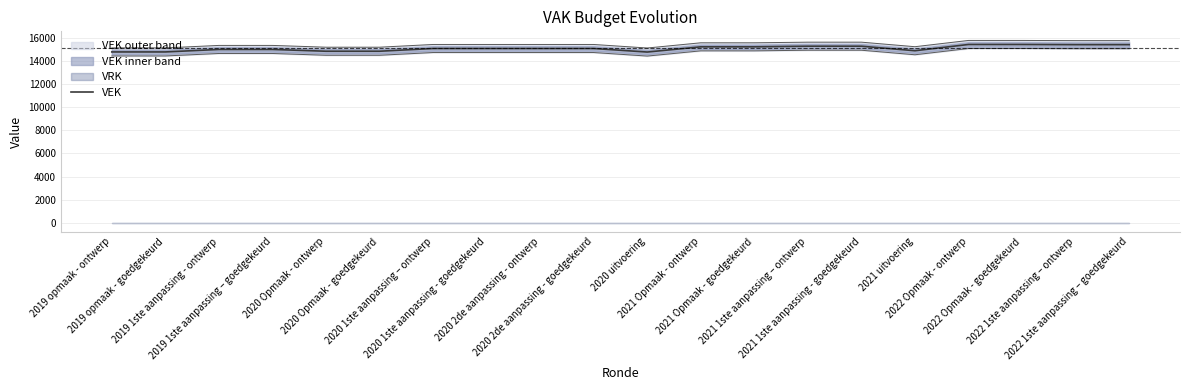

True or false: the data shows 4395 at 2021 Opmaak - ontwerp.

False